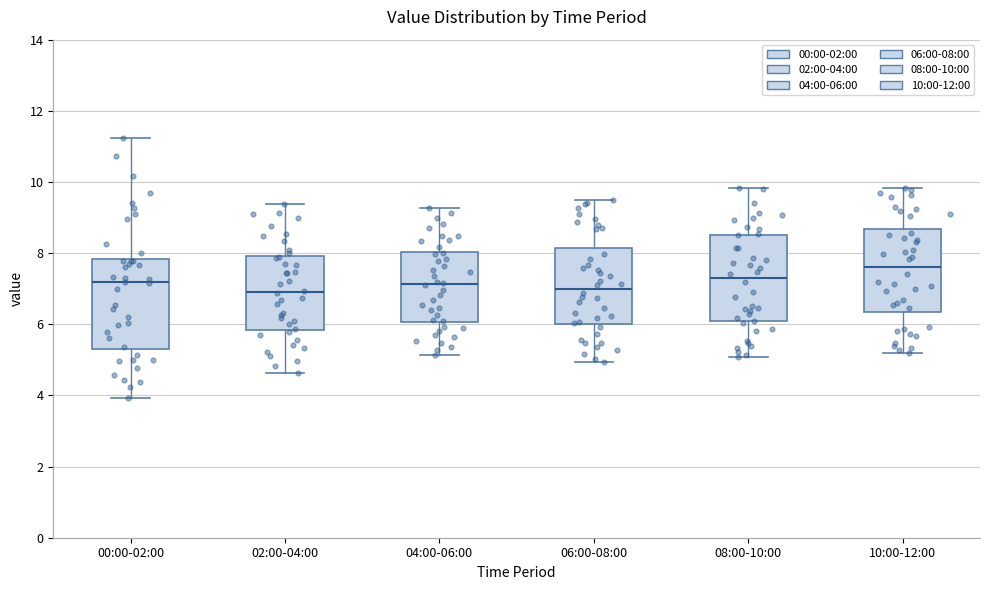

Reading left to right, read every box against the y-axis: the position of its median line, the range the box covers, and the ends of its whiskers. The values are not printed on the chart, so give them approximately, as read against the axis.

00:00-02:00: median 7.2, box 5.4 to 7.8, whiskers 4.0 to 11.2
02:00-04:00: median 7.0, box 5.8 to 8.0, whiskers 4.6 to 9.4
04:00-06:00: median 7.2, box 6.0 to 8.0, whiskers 5.2 to 9.2
06:00-08:00: median 7.0, box 6.0 to 8.2, whiskers 5.0 to 9.6
08:00-10:00: median 7.4, box 6.0 to 8.6, whiskers 5.0 to 9.8
10:00-12:00: median 7.6, box 6.4 to 8.6, whiskers 5.2 to 9.8